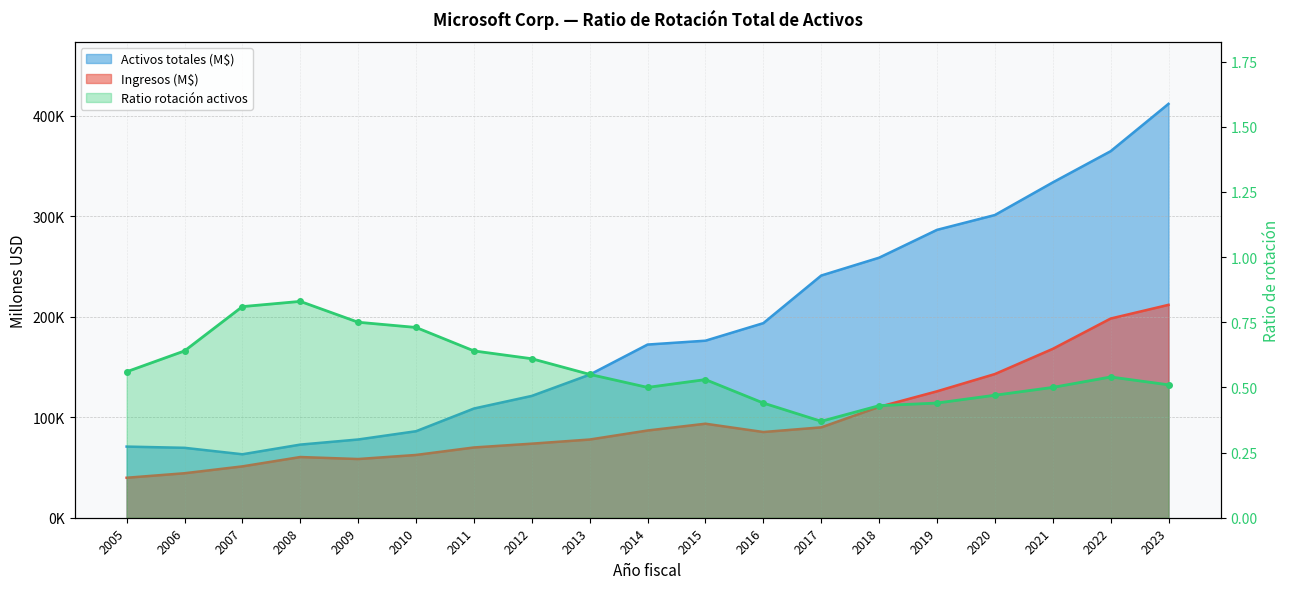

What is the difference between the Ingresos (M$) values at 2009 and 2021?

109651.0